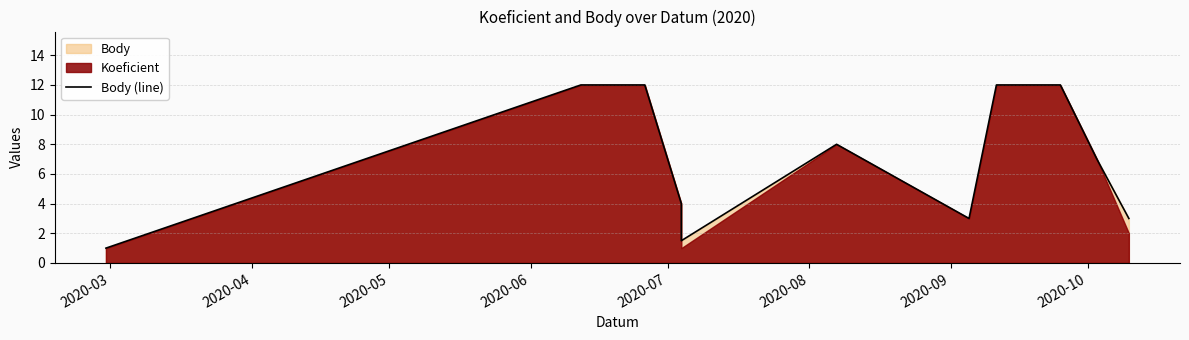

Reading left to right, transcribe all the data shown in this chart.

1.0	12.0	12.0	4.0	1.5	8.0	3.0	12.0	12.0	7.0	3.0